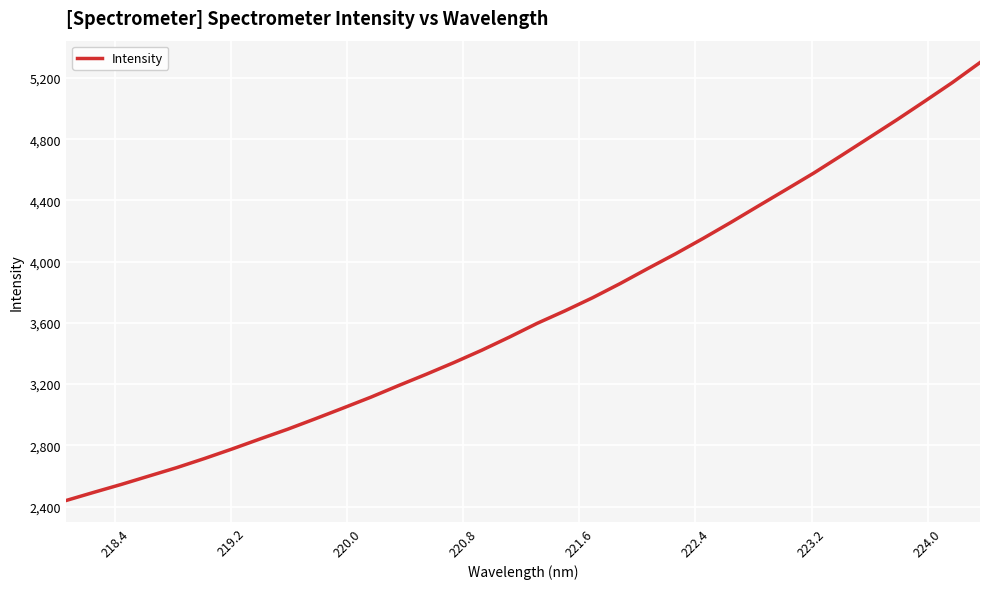

Reading left to right, transcribe all the data shown in this chart.

2439.0	2492.4	2544.5	2599.4	2654.3	2713.8	2776.3	2841.4	2905.2	2973.6	3043.5	3114.5	3190.3	3264.2	3340.8	3421.0	3506.9	3596.7	3677.9	3763.7	3856.8	3955.0	4051.0	4152.0	4256.6	4364.4	4471.5	4579.3	4694.2	4810.4	4927.0	5047.4	5169.7	5300.3